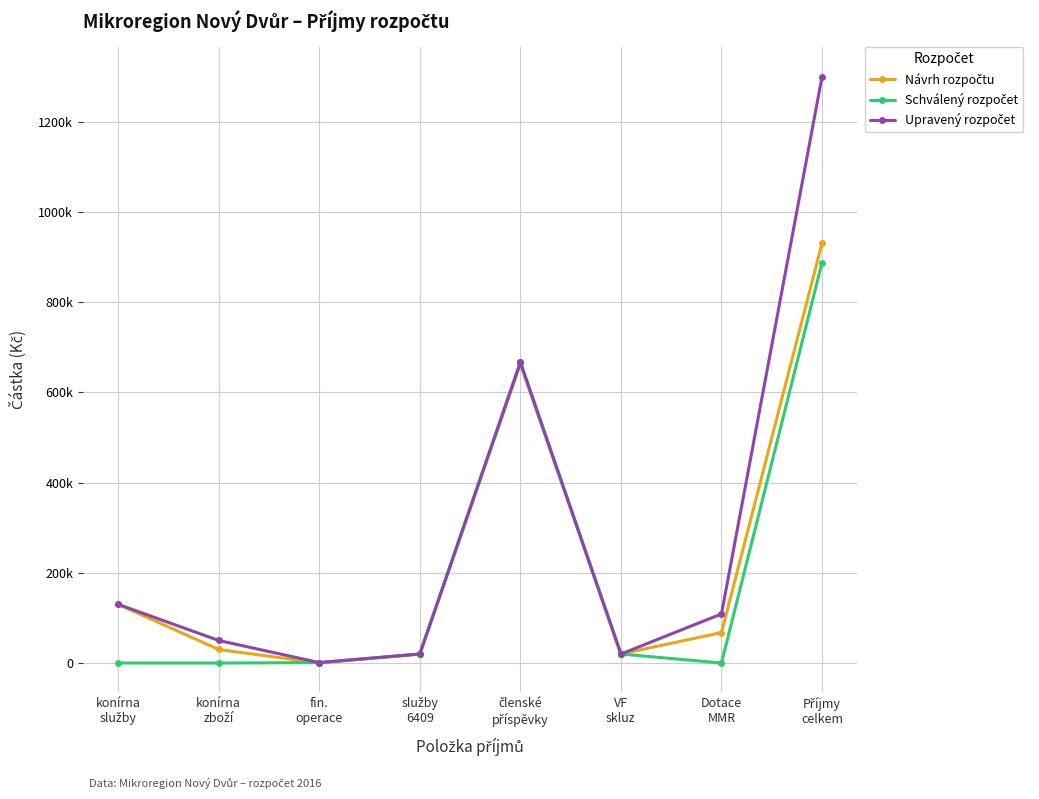

Where is the first local maximum for Upravený rozpočet?

členské
příspěvky